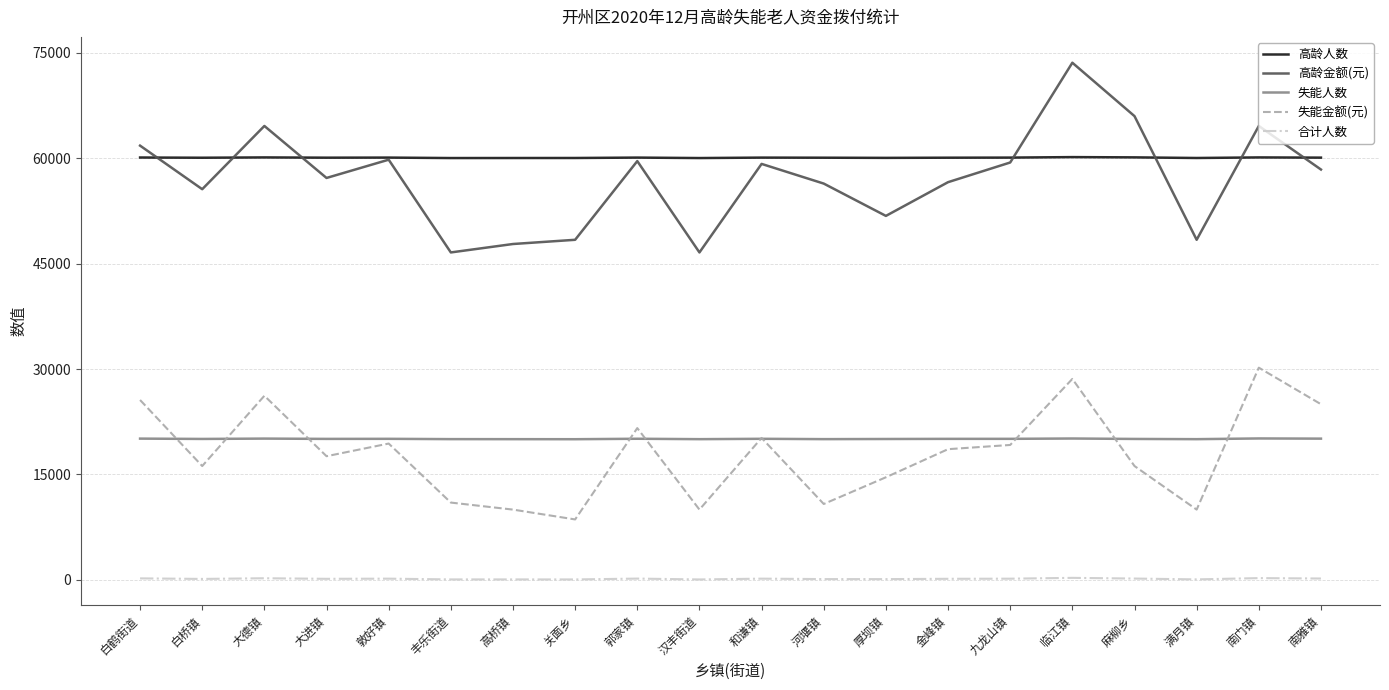

What is the total value across all series at 大德镇?

171258